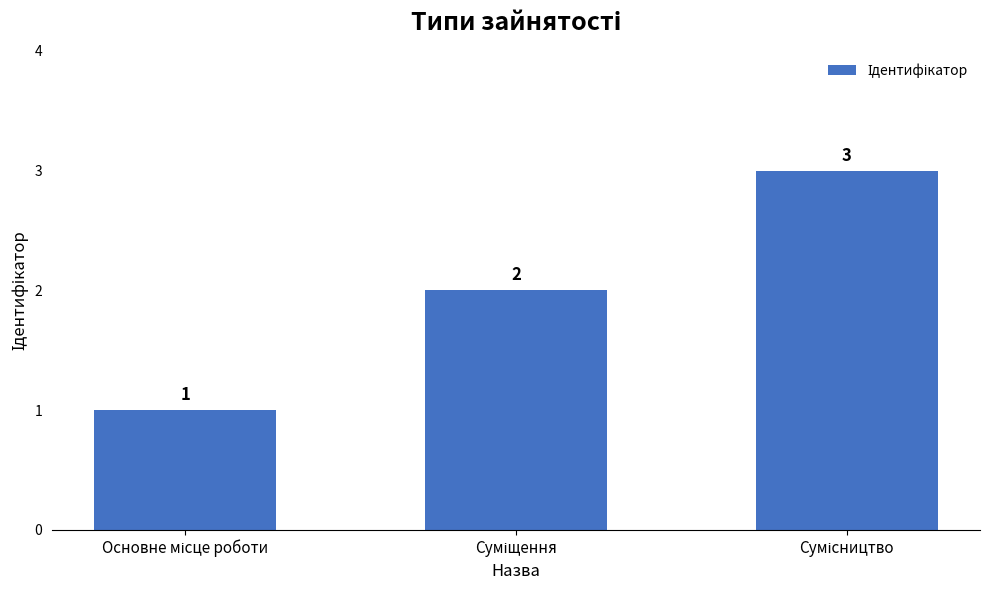

What is the sum of all values?

6